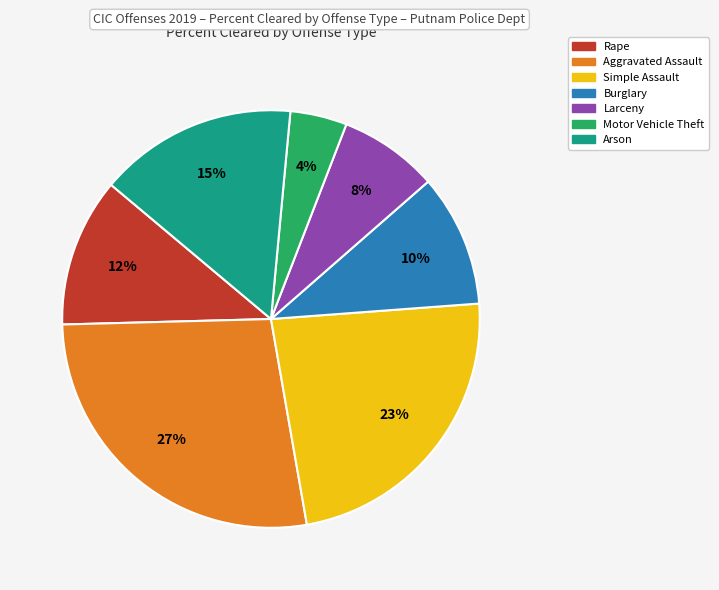

Do Arson and Simple Assault together represent more than half of the pie?

No